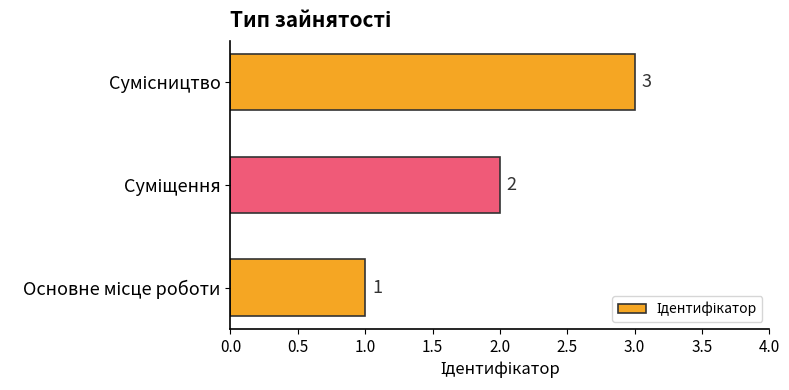

How many bars are there in total?

3